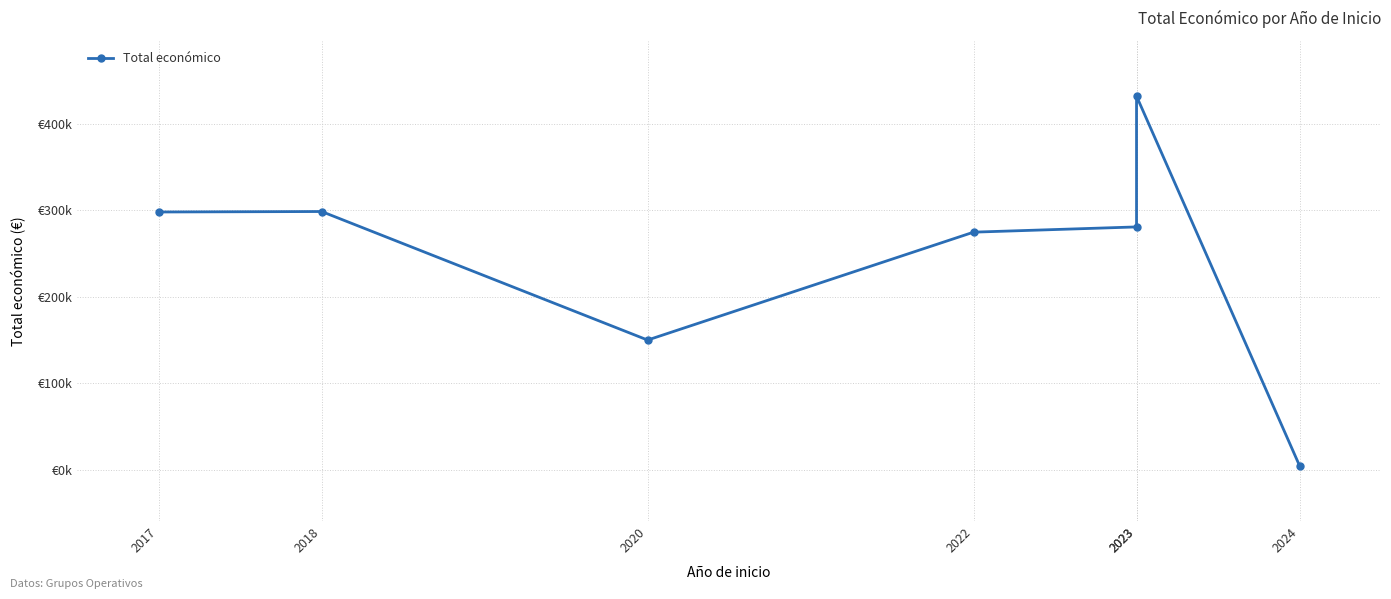

Reading left to right, extract all data points from this chart.

298243.8	298790.0	150000.0	274899.5	280962.0	432329.0	4640.0